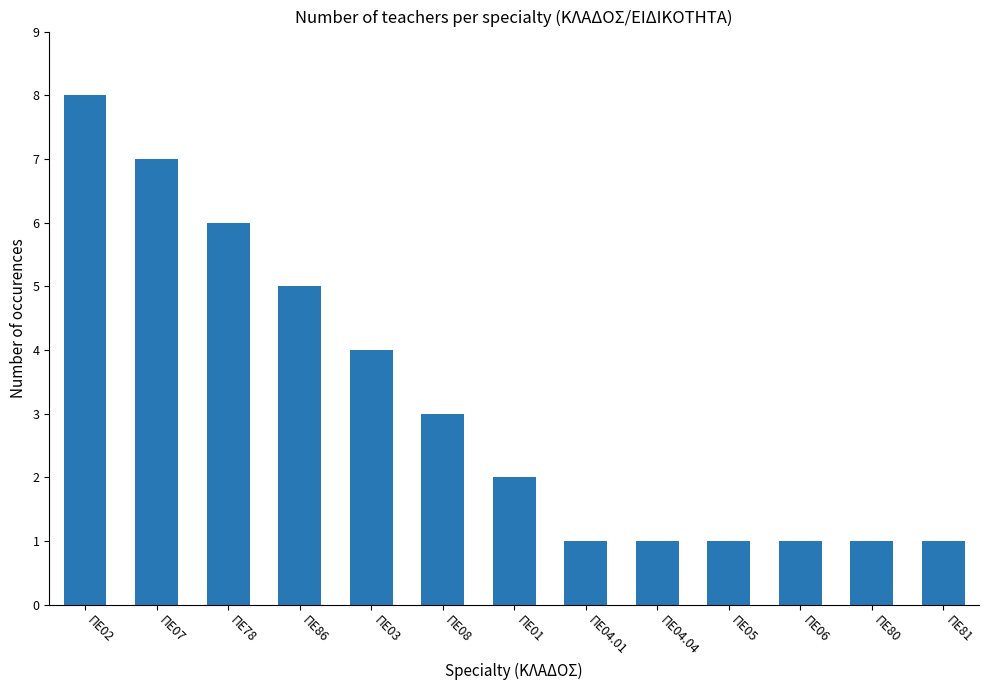

What is the difference between the values at ΠΕ04.04 and ΠΕ02?

7